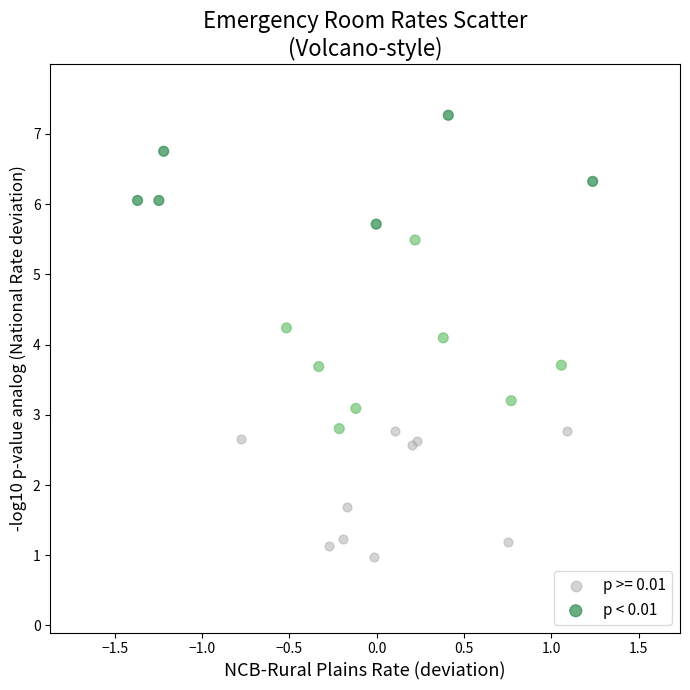

Which series has the widest spread of Y values?

p < 0.01